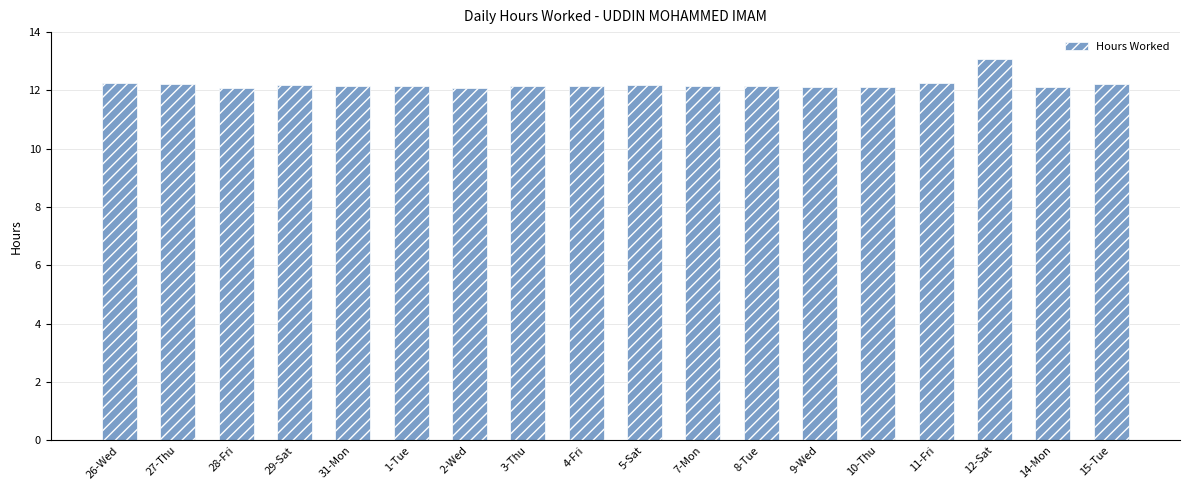

How many distinct data groups are displayed?

1